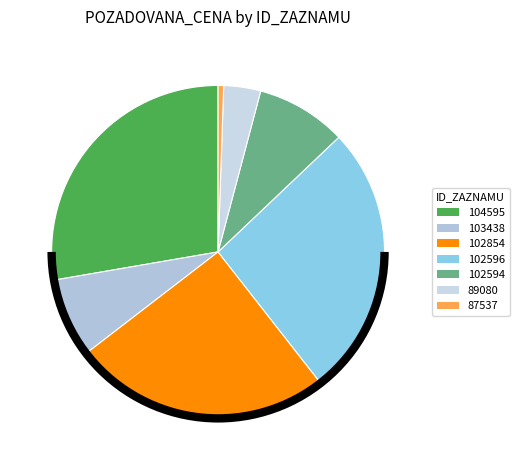

The 87537 slice represents 9% of the pie. True or false?

False